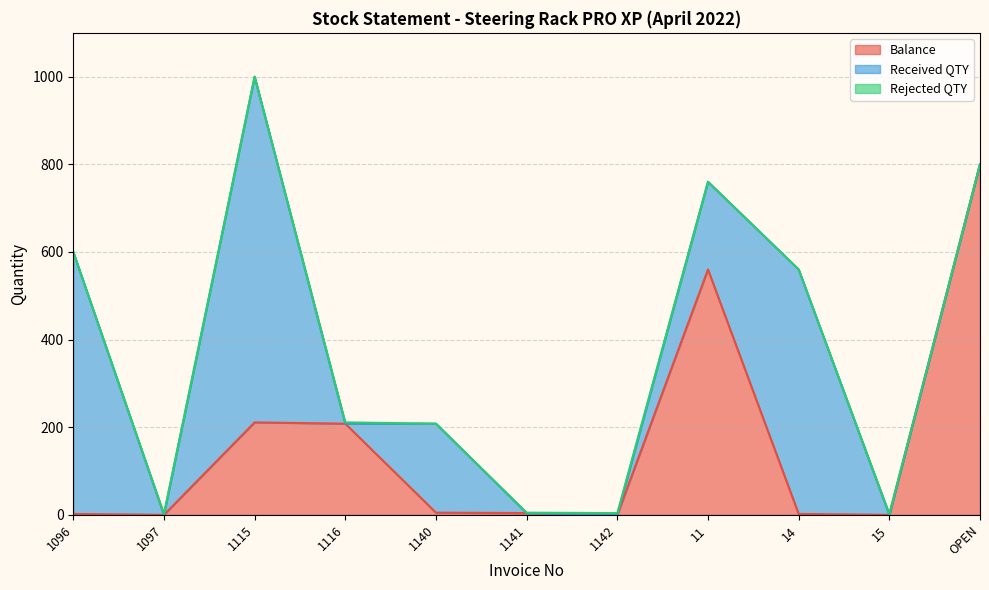

What are all the series names shown in the legend?

Balance, Received QTY, Rejected QTY